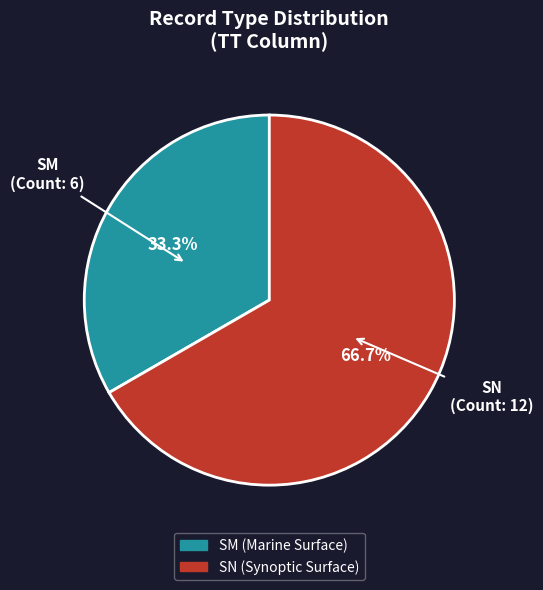

The SM slice represents 44% of the pie. True or false?

False